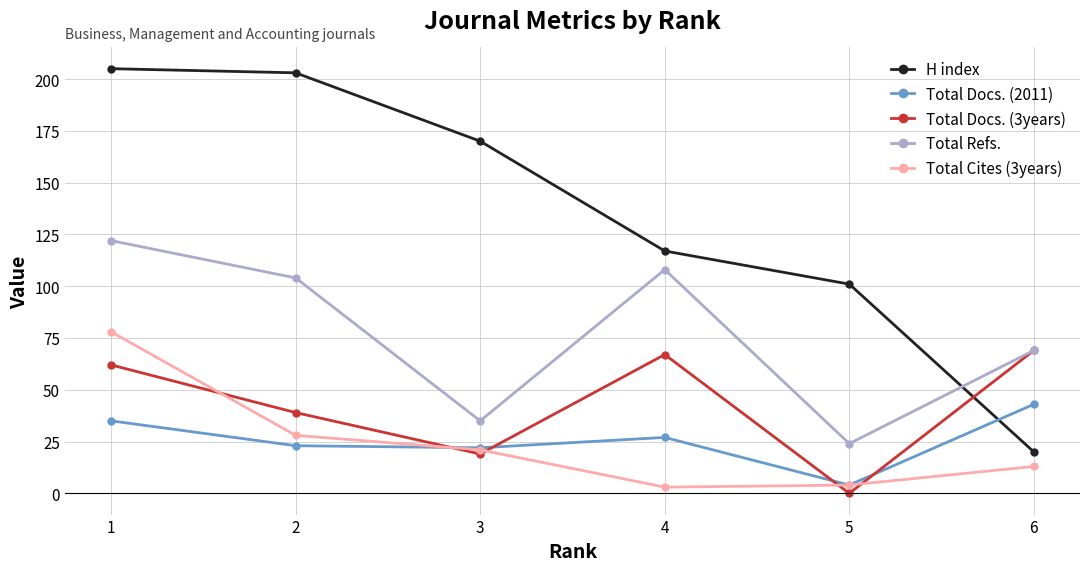

At which category is the sum across all series the highest?

1